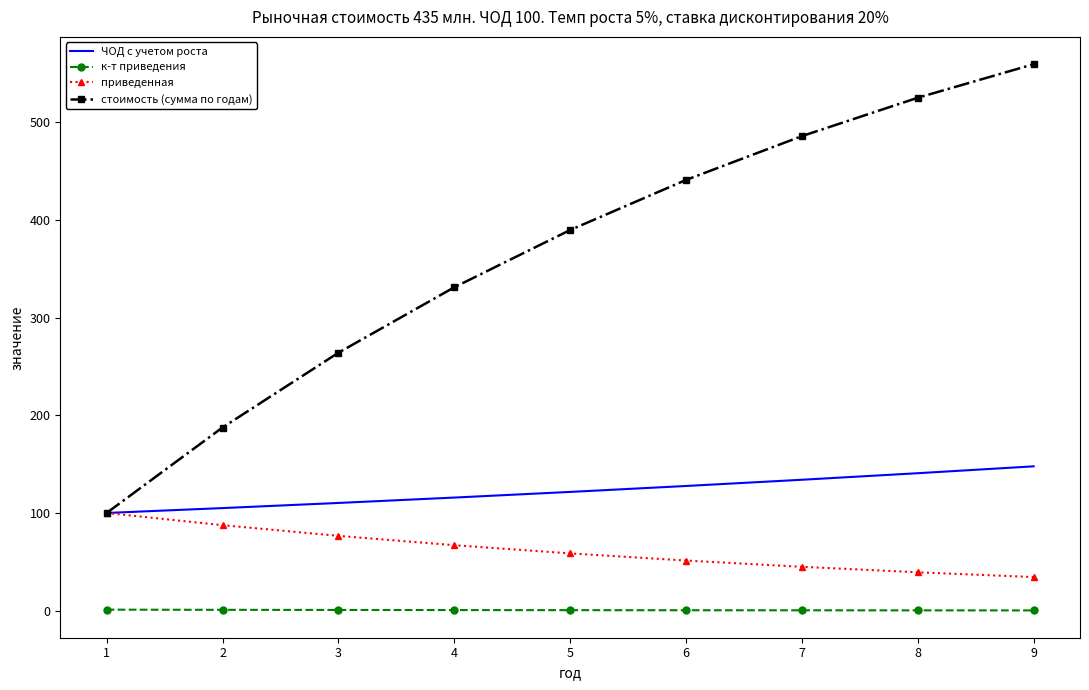

What is the sum of the стоимость (сумма по годам) values at 4 and 6?

772.0